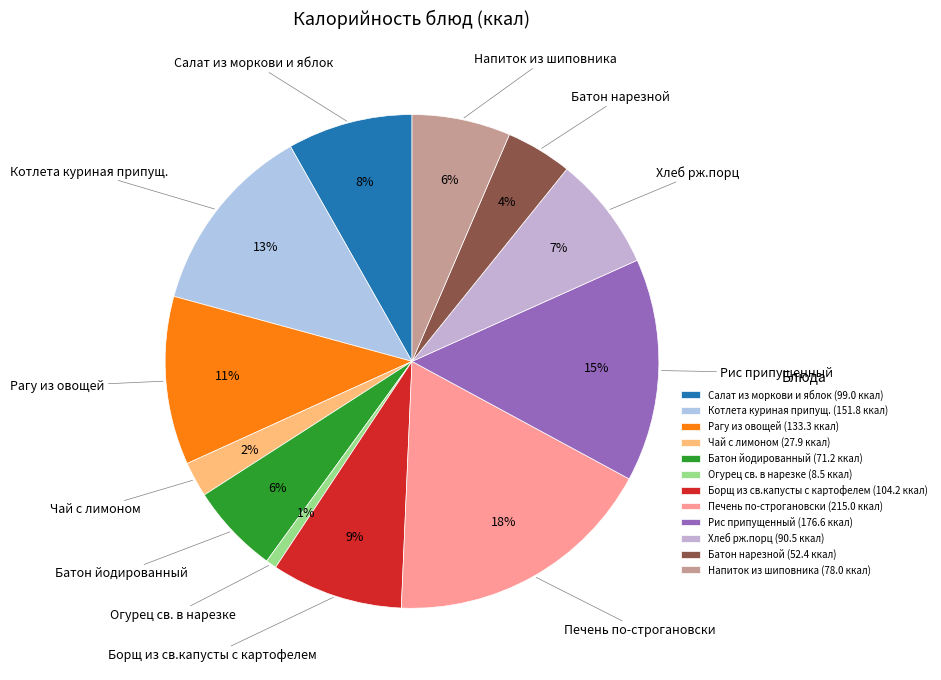

To the nearest percent, what percentage of the pie is Напиток из шиповника?

6%